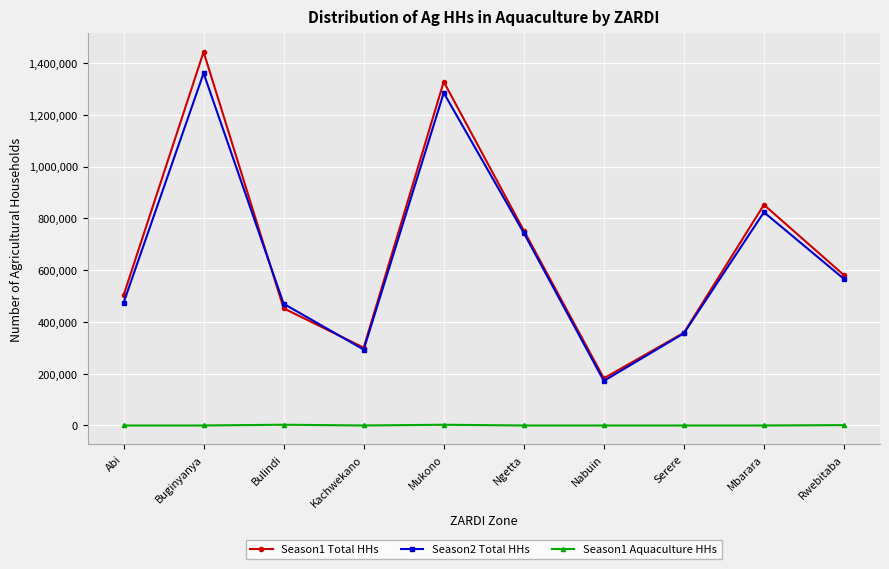

List the series in order of their peak value, highest first.

Season1 Total HHs, Season2 Total HHs, Season1 Aquaculture HHs